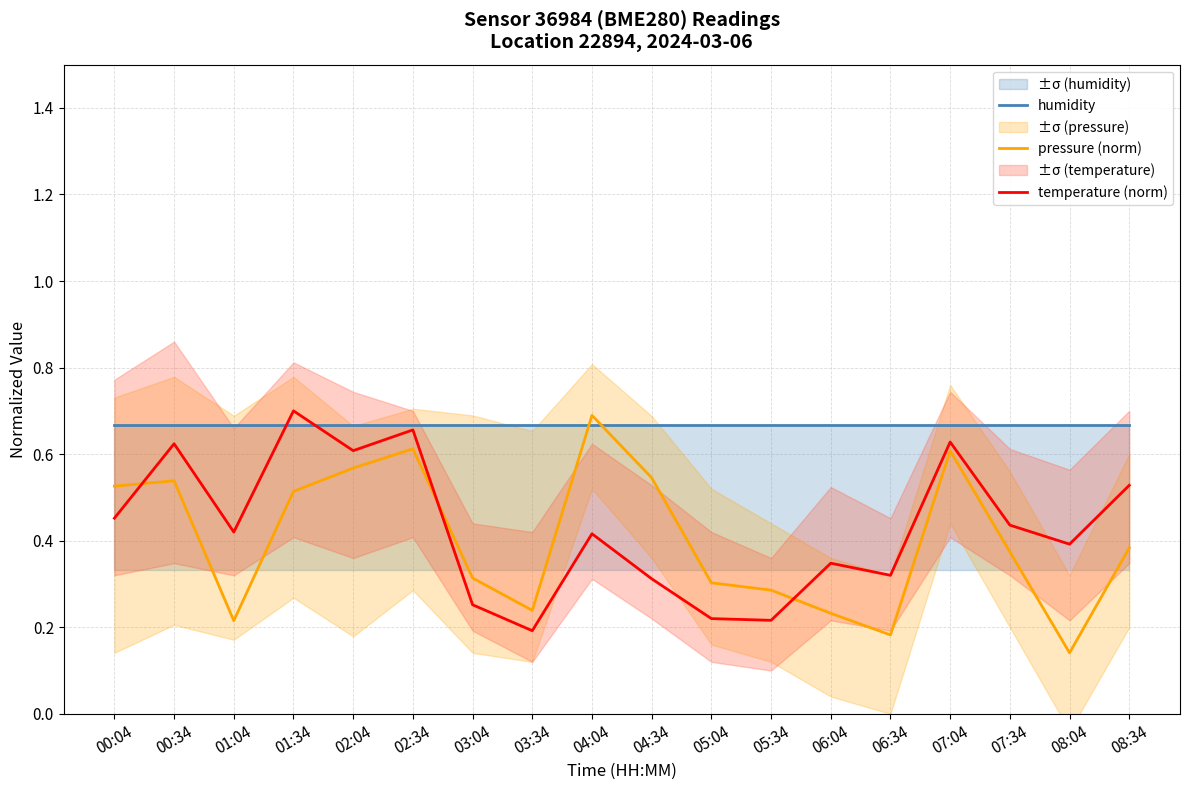

True or false: pressure (norm) has more than 1 interior local peaks.

True